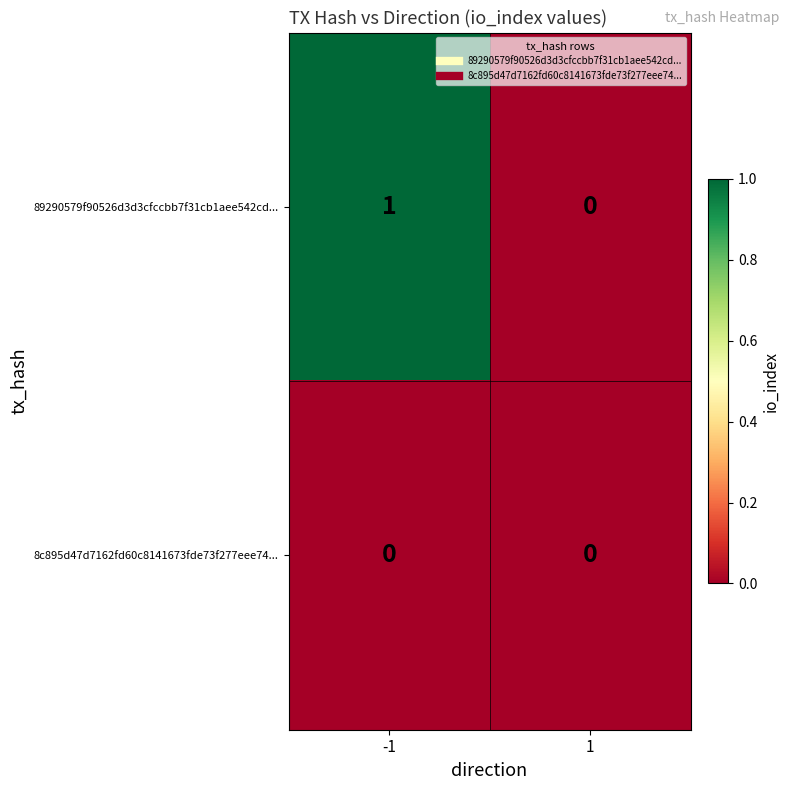

The 8c895d47d7162fd60c8141673fde73f277eee74... series shows 0 at 1. True or false?

True